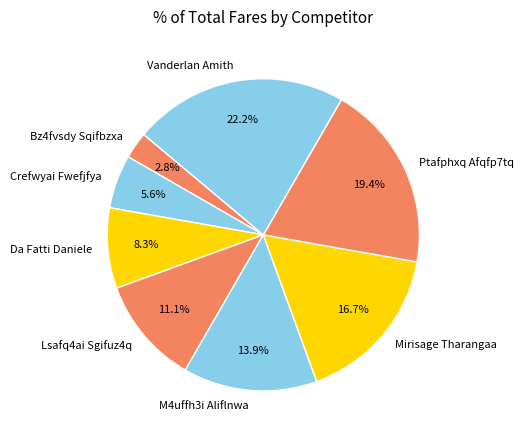

What percentage is the Bz4fvsdy Sqifbzxa slice, to the nearest percent?

3%